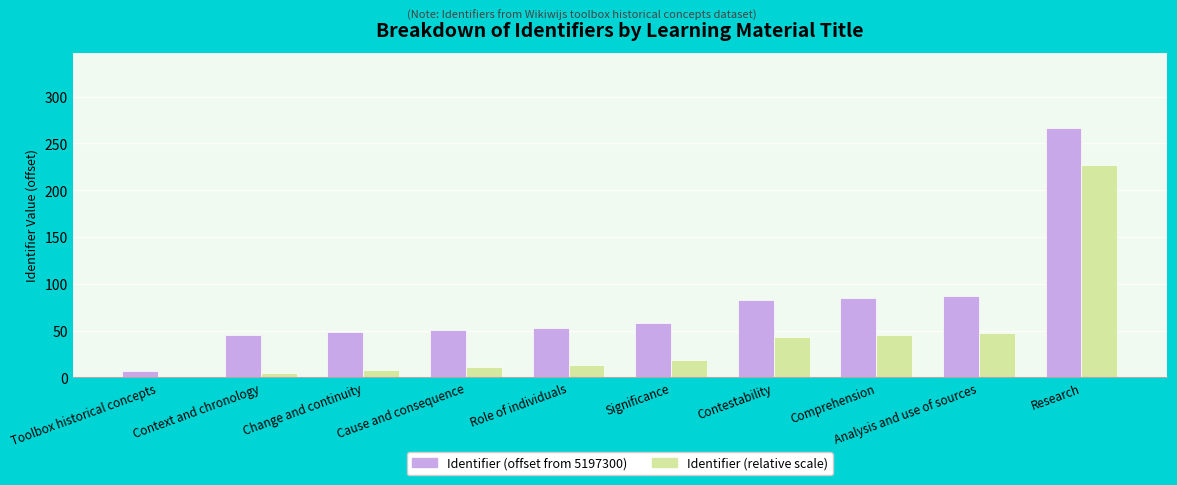

Reading left to right, extract all data points from this chart.

Identifier (offset from 5197300): 7	45	48	51	53	58	83	85	87	267
Identifier (relative scale): -33	5	8	11	13	18	43	45	47	227